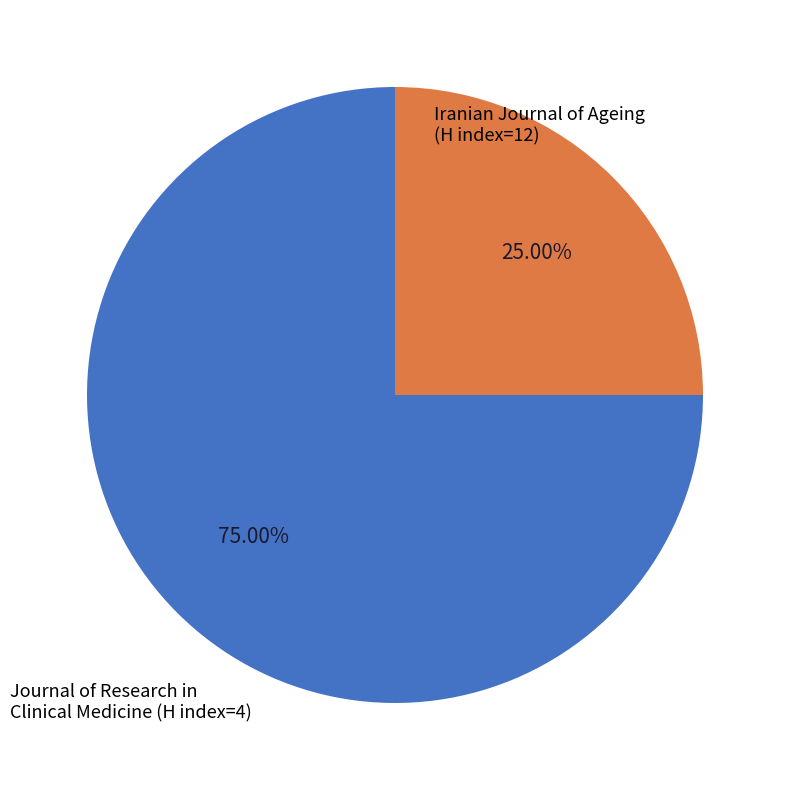

Does any single category account for the majority?

Yes